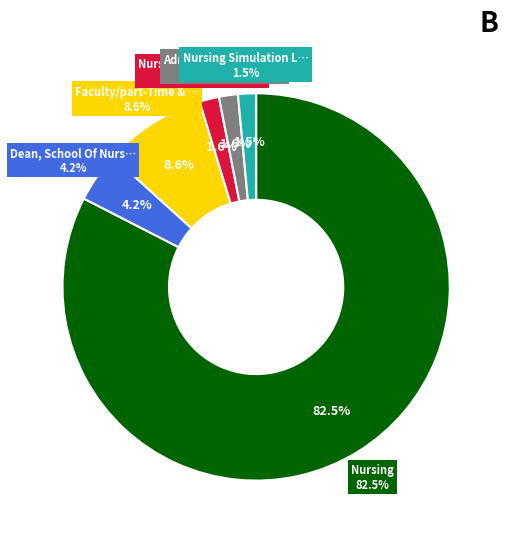

To the nearest percent, what portion does Nursing Enrollment Evaluations Specialist represent?

2%